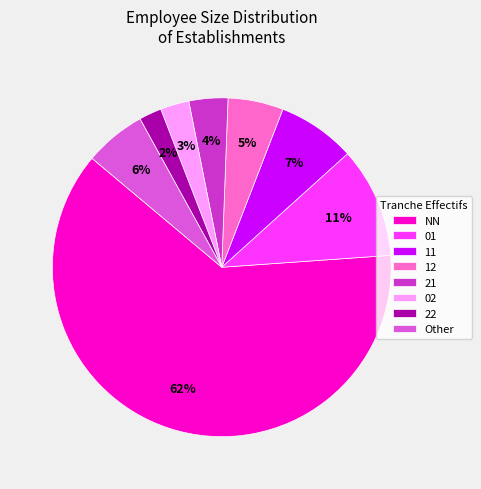

Is the sum of 02 and Other greater than half?

No